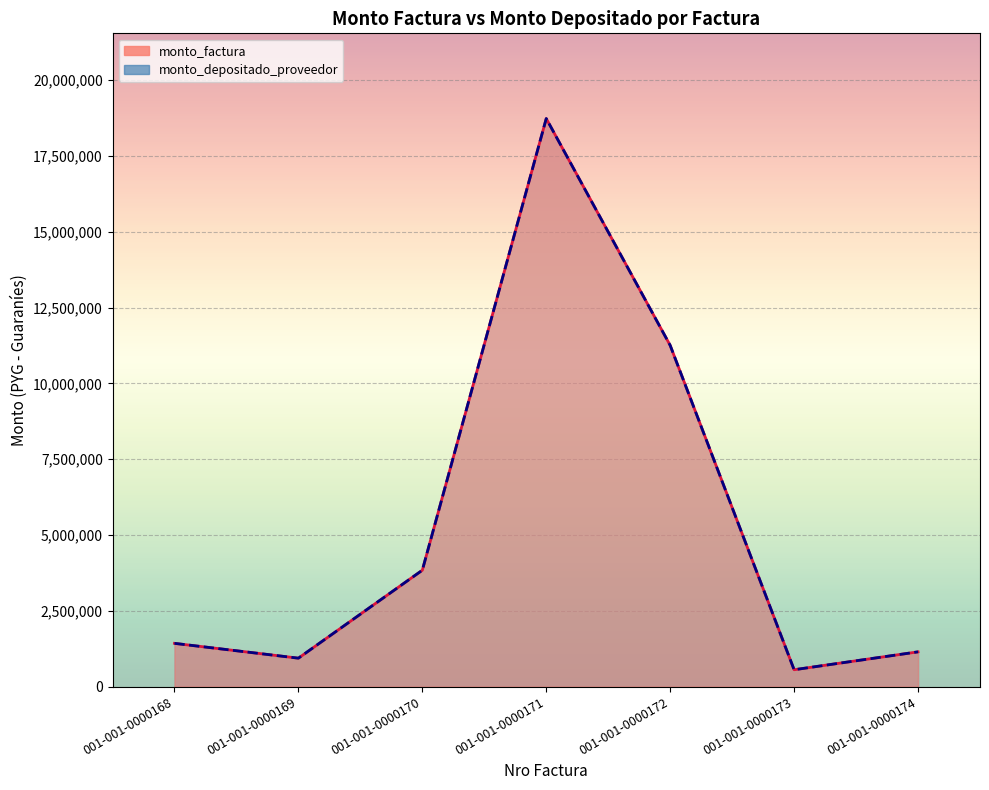

What is the highest value of the monto_depositado_proveedor series?

18732058